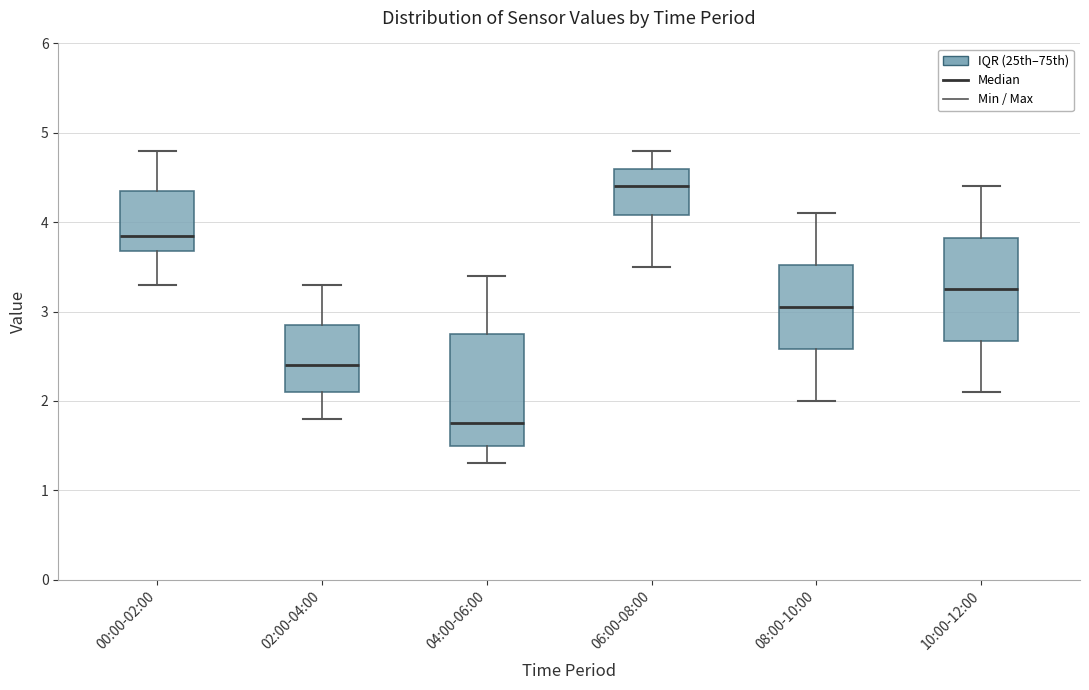

Reading left to right, read every box against the y-axis: the position of its median line, the range the box covers, and the ends of its whiskers. The values are not printed on the chart, so give them approximately, as read against the axis.

00:00-02:00: median 3.9, box 3.7 to 4.4, whiskers 3.3 to 4.8
02:00-04:00: median 2.4, box 2.1 to 2.9, whiskers 1.8 to 3.3
04:00-06:00: median 1.8, box 1.5 to 2.8, whiskers 1.3 to 3.4
06:00-08:00: median 4.4, box 4.1 to 4.6, whiskers 3.5 to 4.8
08:00-10:00: median 3.1, box 2.6 to 3.5, whiskers 2.0 to 4.1
10:00-12:00: median 3.3, box 2.7 to 3.8, whiskers 2.1 to 4.4